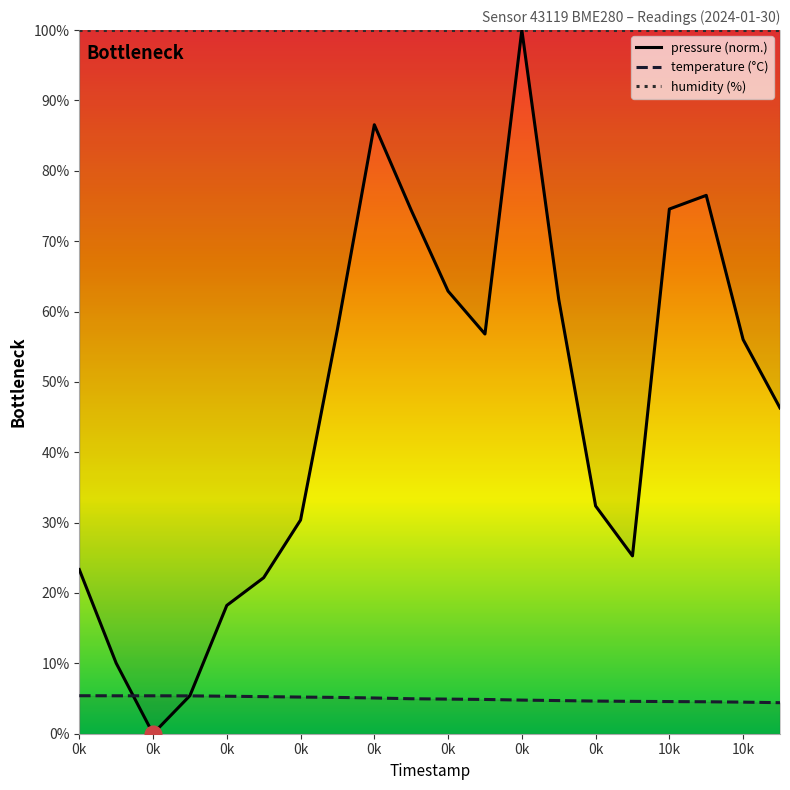

What is the value of the pressure (norm.) point at the 11th from the left?

62.9